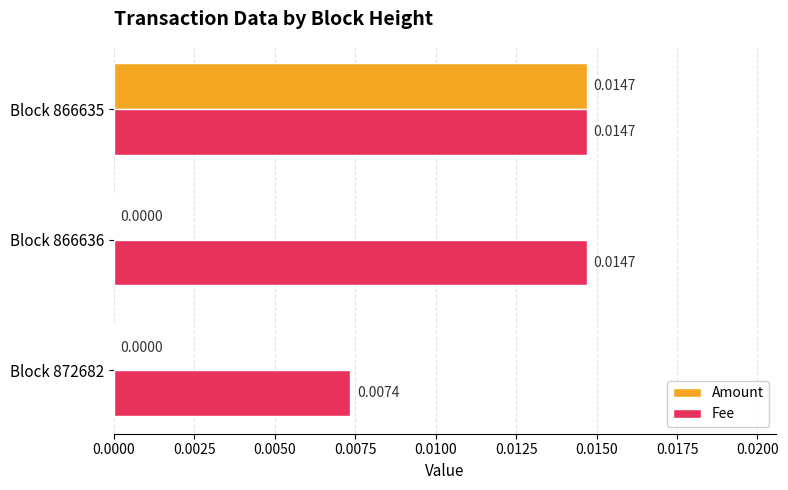

Which series changed the most between Block 872682 and Block 866636?

Fee